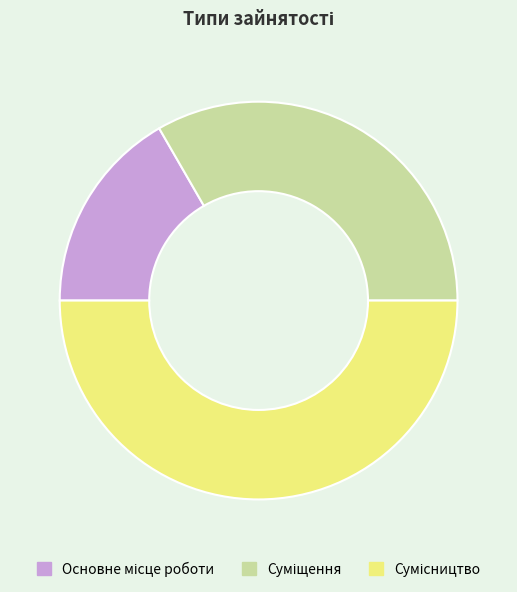

To the nearest percent, what is the difference between the largest and smallest slice percentages?

33%